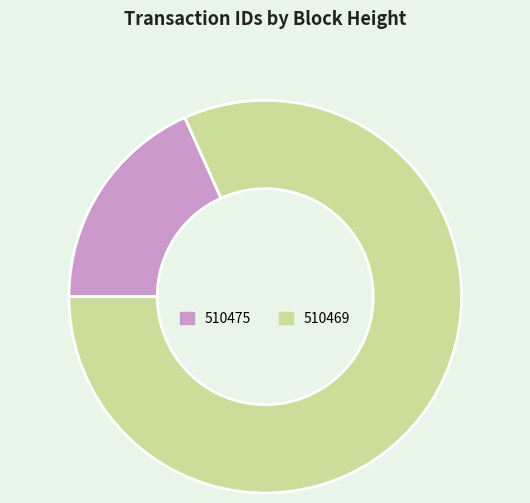

How many segments does this pie chart have?

2